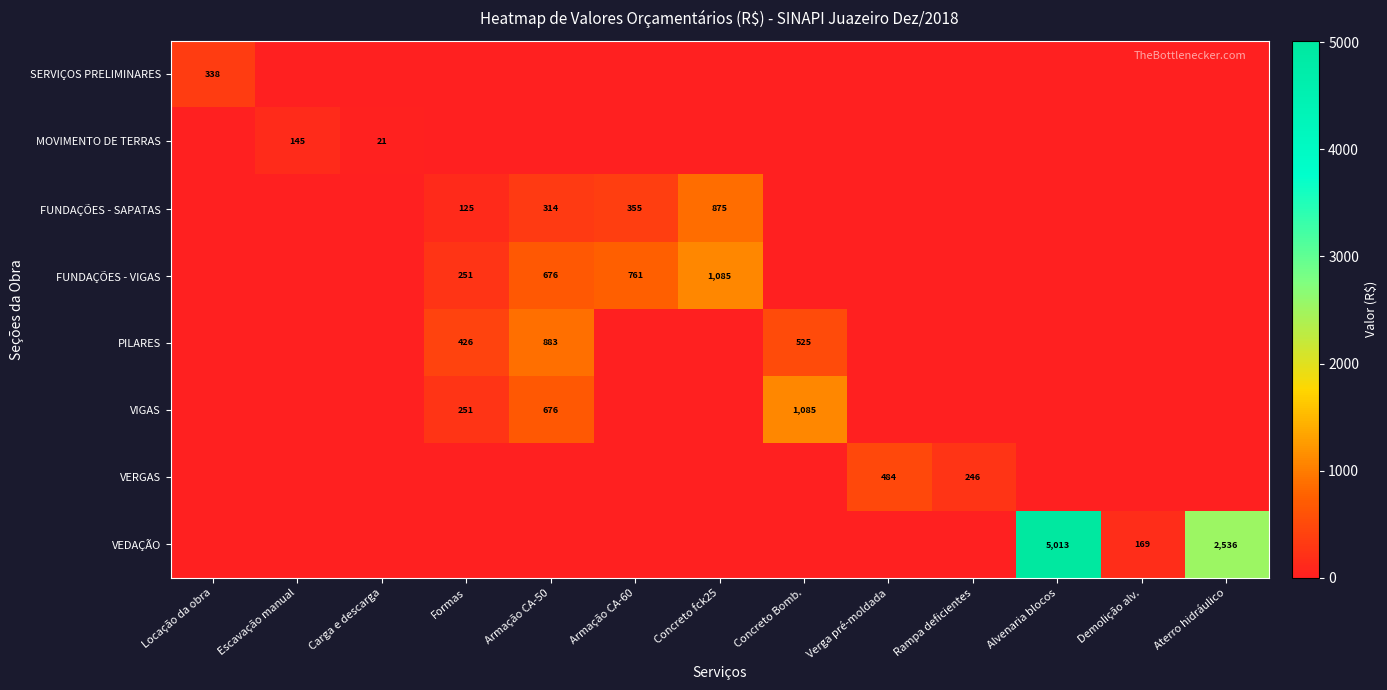

The FUNDAÇÕES - VIGAS series shows 676 at Armação CA-50. True or false?

True